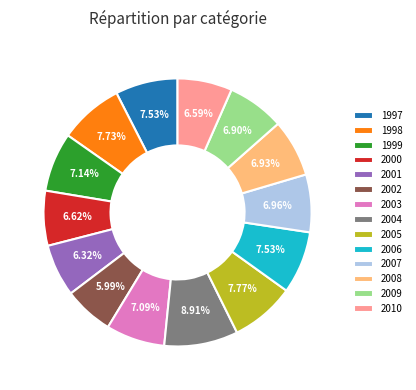

What percentage do 2001 and 2005 together represent?

14.1%